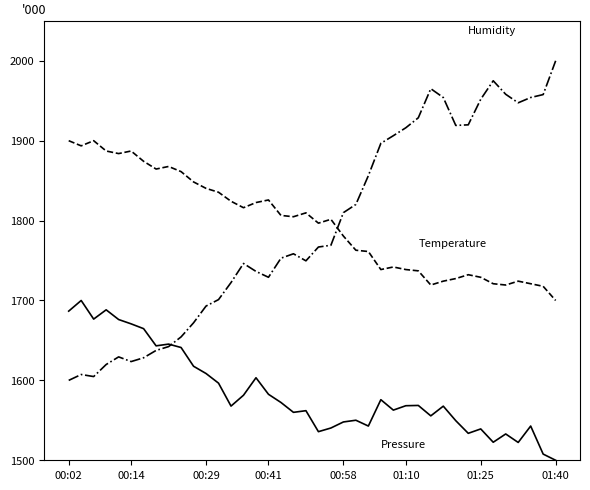

What is the maximum value shown in the chart?

2000.0